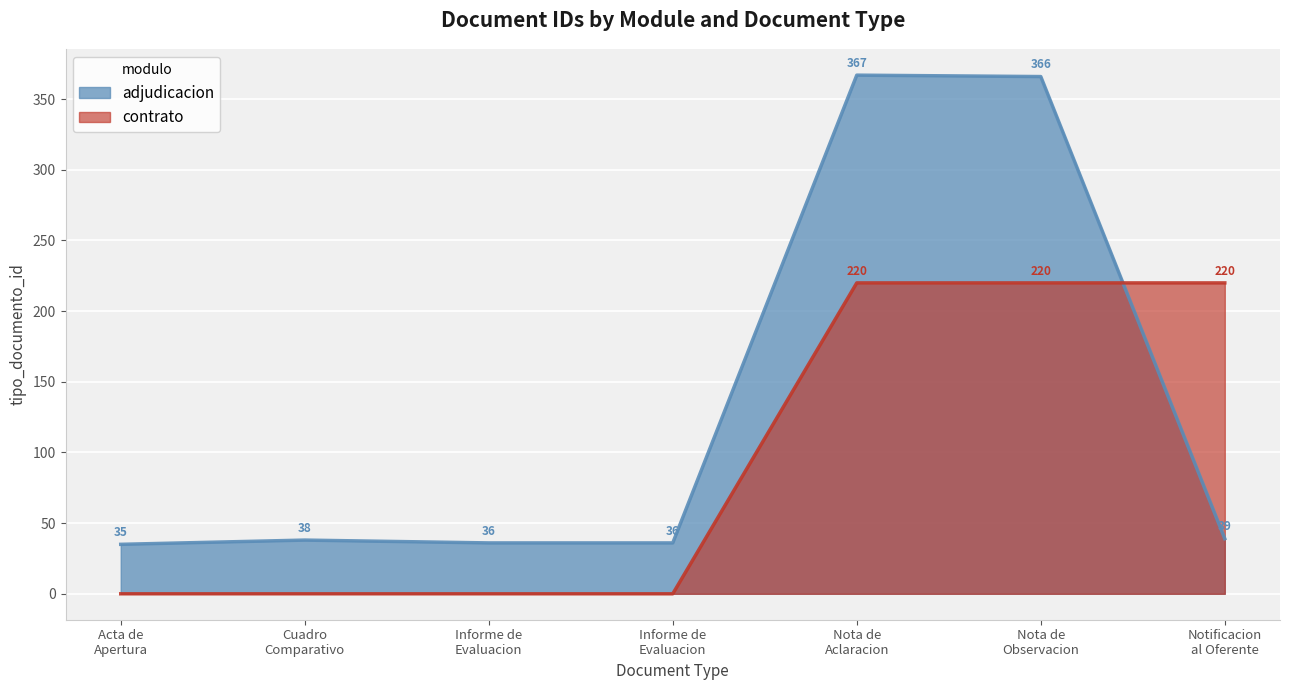

Count the contrato values in the range 0 to 220.

7